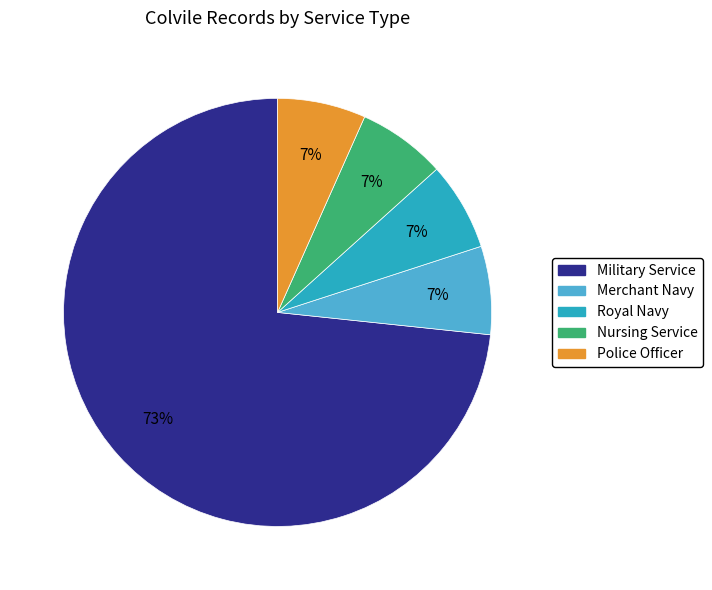

Count the number of slices in the pie.

5